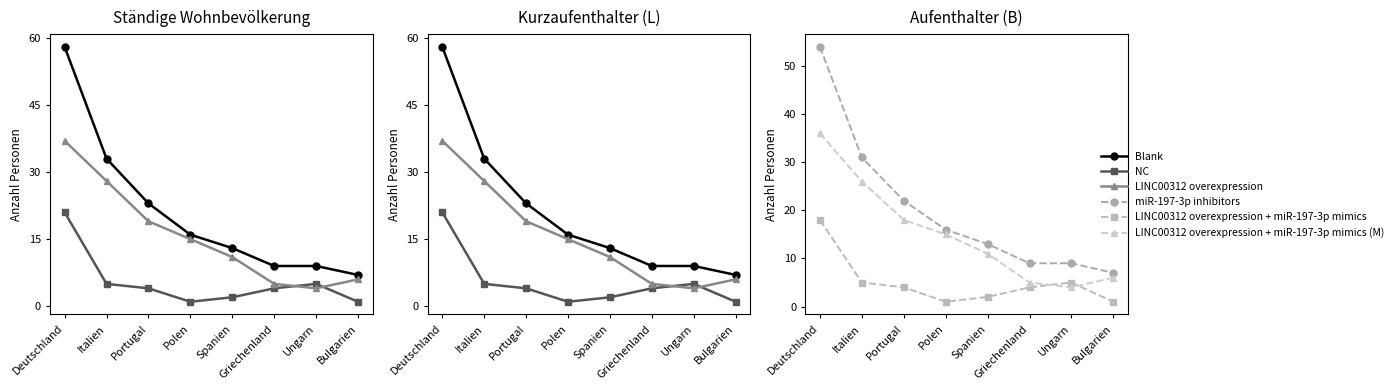

List the series in order of their peak value, highest first.

Blank, miR-197-3p inhibitors, LINC00312 overexpression, LINC00312 overexpression + miR-197-3p mimics (M), NC, LINC00312 overexpression + miR-197-3p mimics